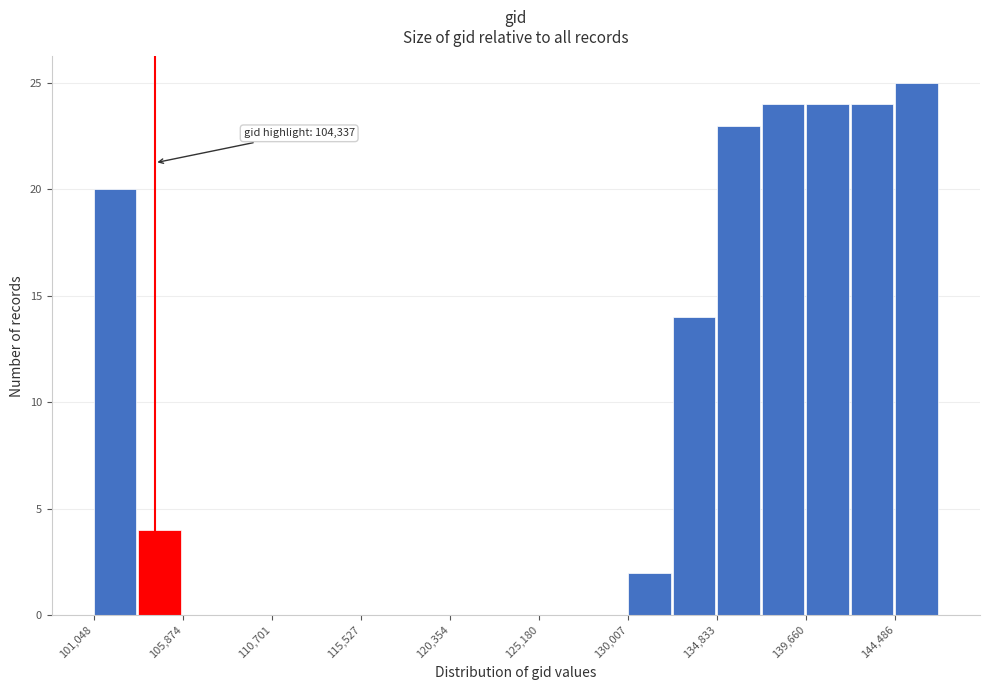

Over which range of the x-axis is the bar tallest?

144500 to 147000